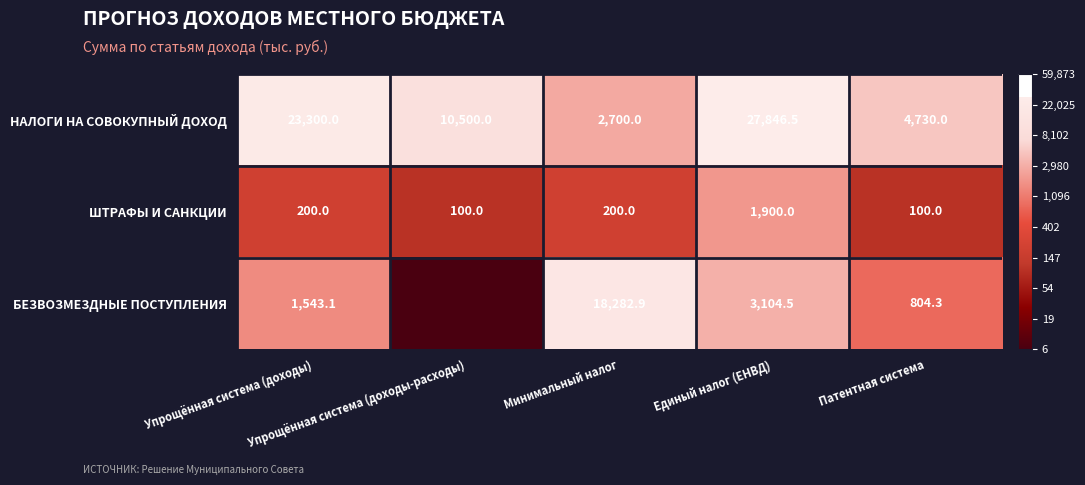

How many distinct data groups are displayed?

3